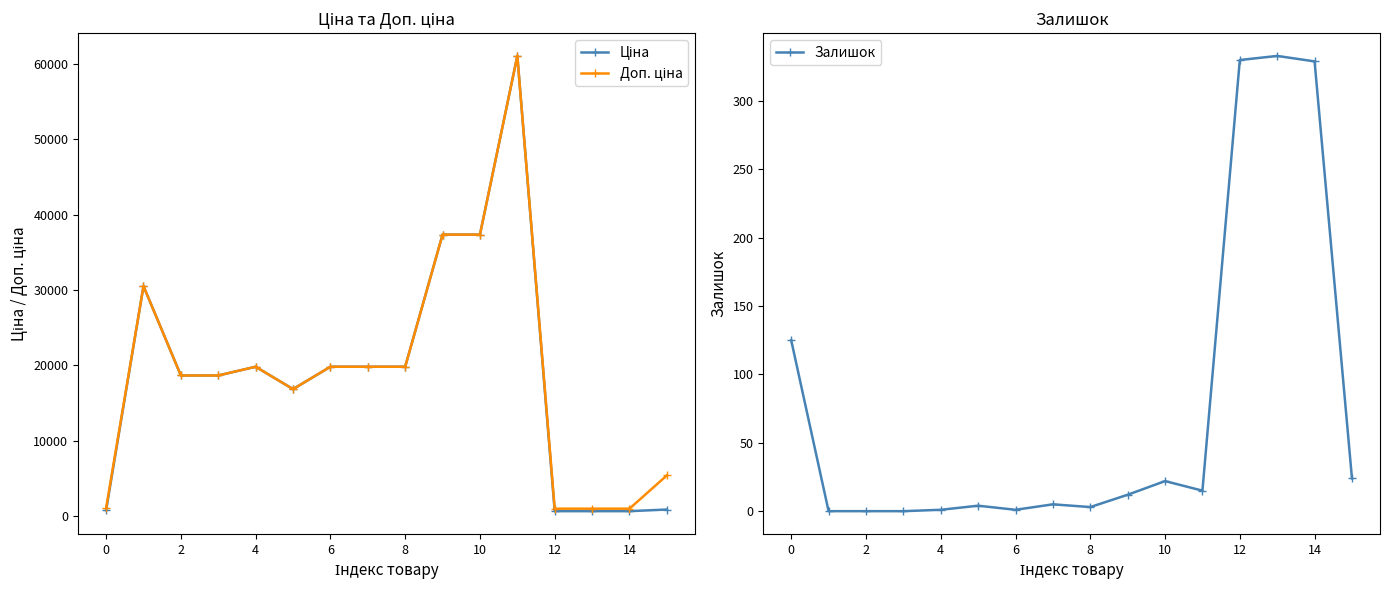

At how many categories does at least one series exceed 37453?

1